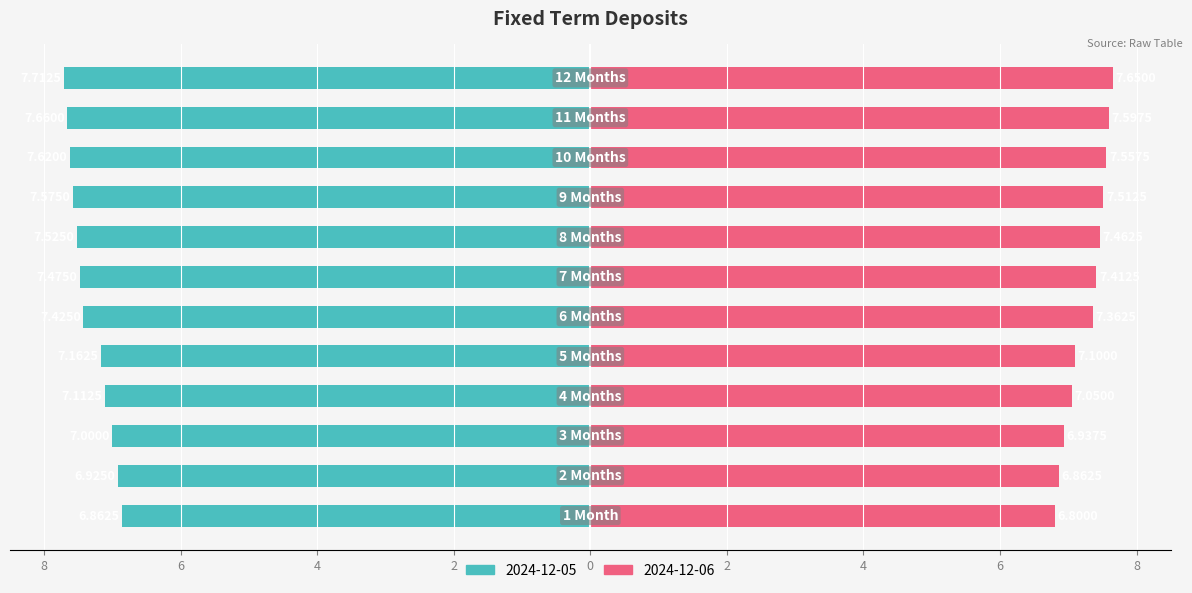

Which series has the widest spread of values?

2024-12-05